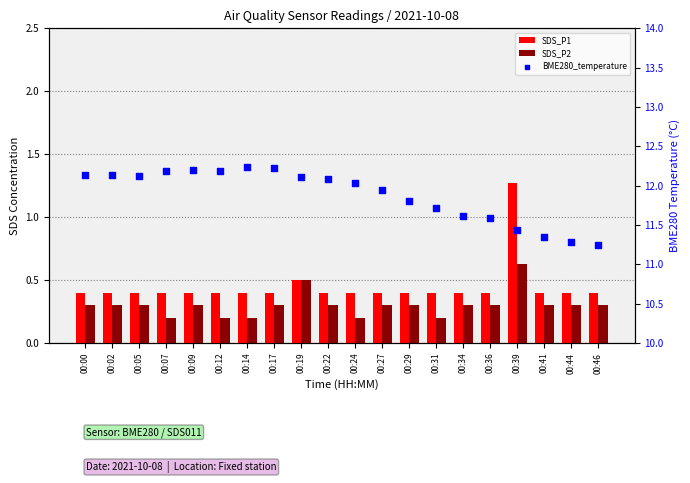

At how many categories does at least one series exceed 5?

20